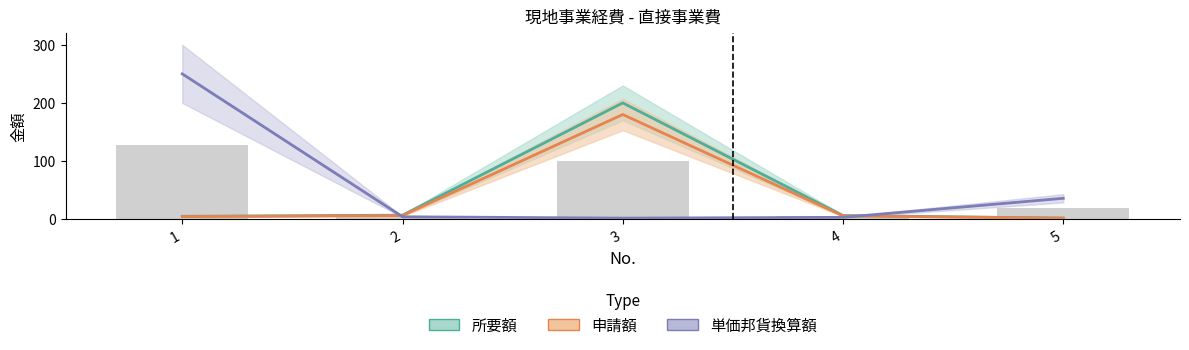

Where does the 申請額 series first go above 5?

2